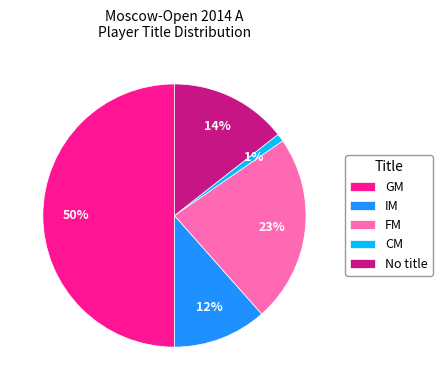

True or false: CM accounts for 1% of the total.

True